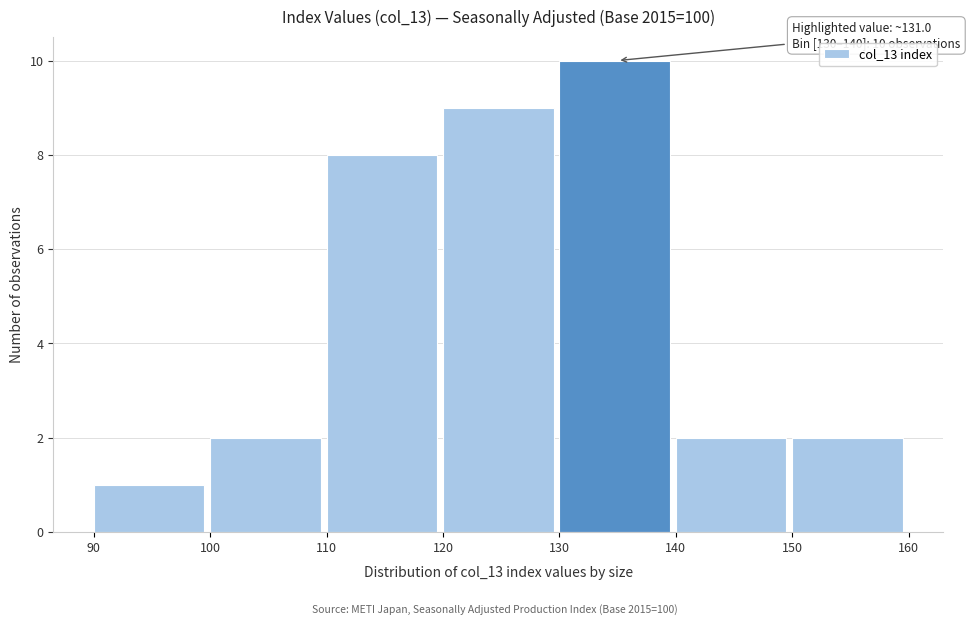

Over which range of the x-axis is the bar tallest?

130 to 140